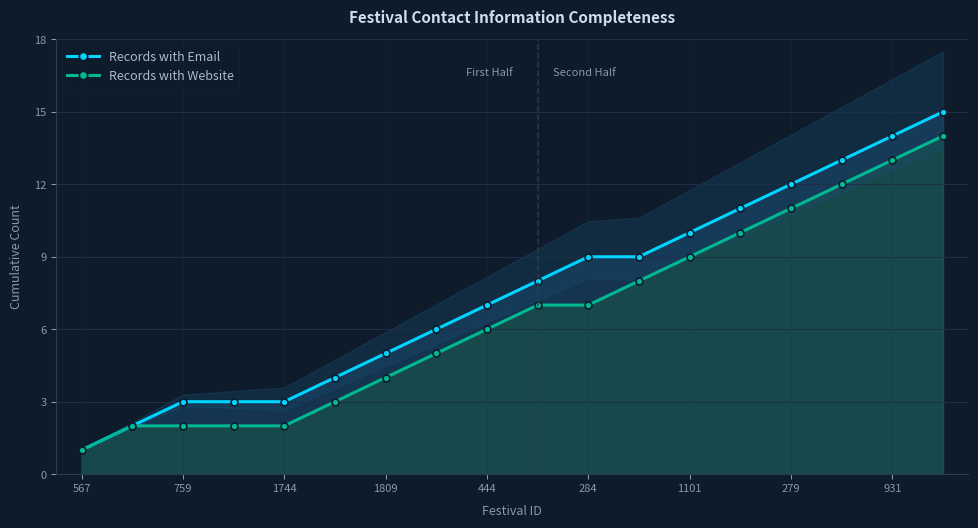

What position from the right is 13?

5